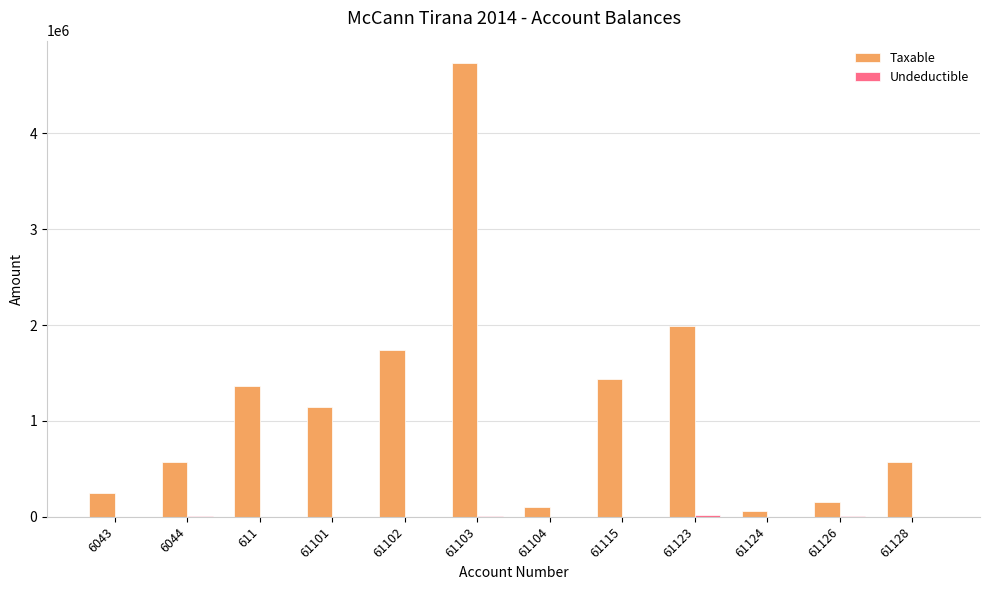

Which series has the largest total across all categories?

Taxable